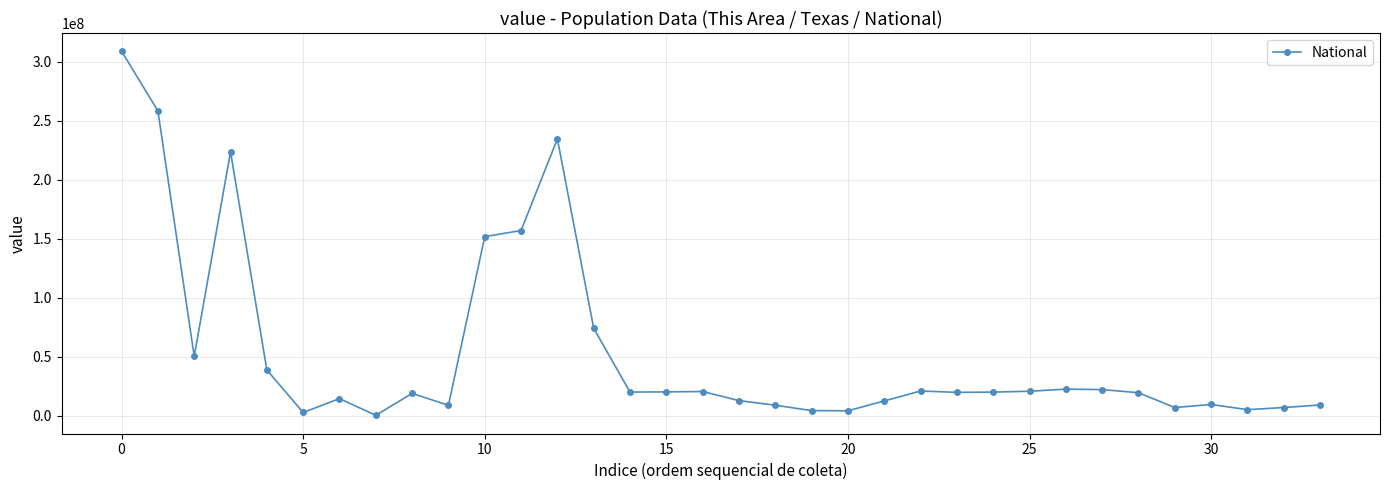

What is the difference between the maximum and minimum values?

308205525